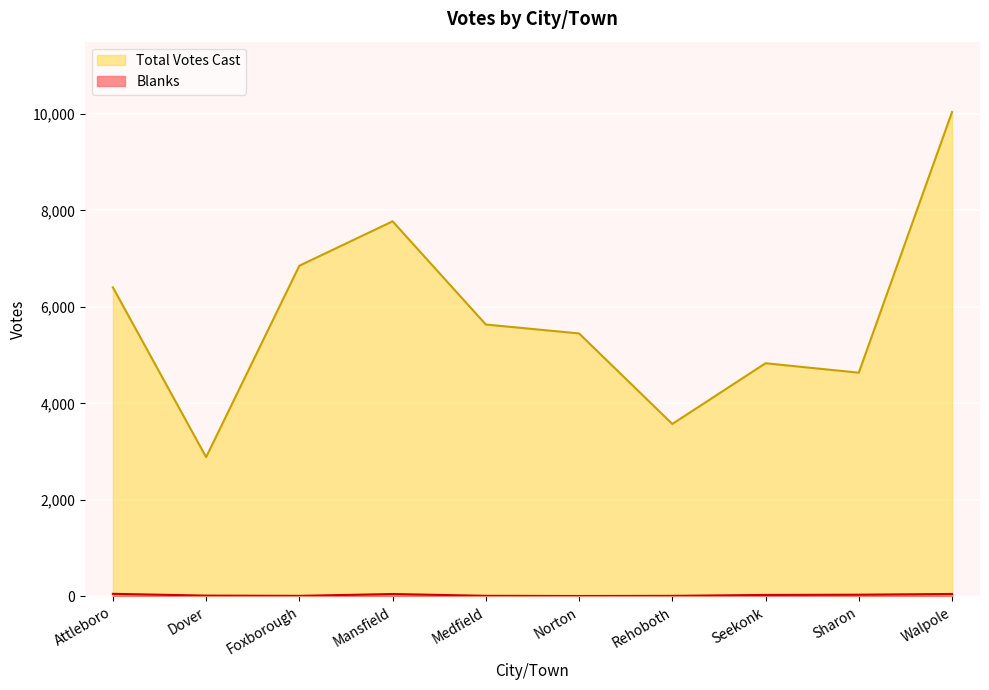

Rank the series by their maximum value, from lowest to highest.

Blanks, Total Votes Cast